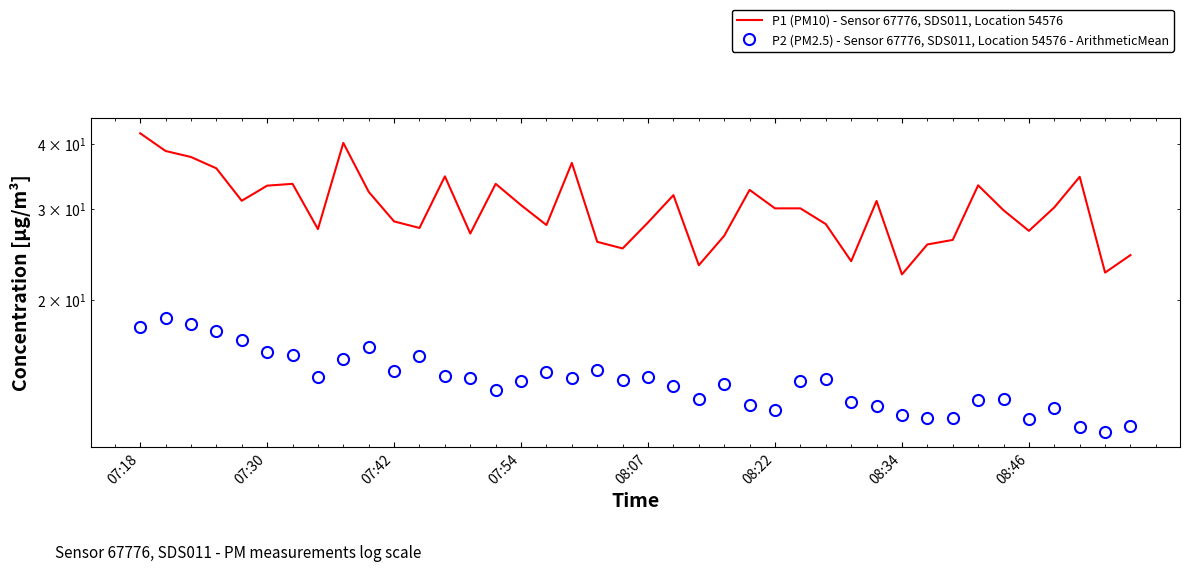

The P2 (PM2.5) - Sensor 67776, SDS011, Location 54576 - ArithmeticMean series shows 22.7 at 9. True or false?

False